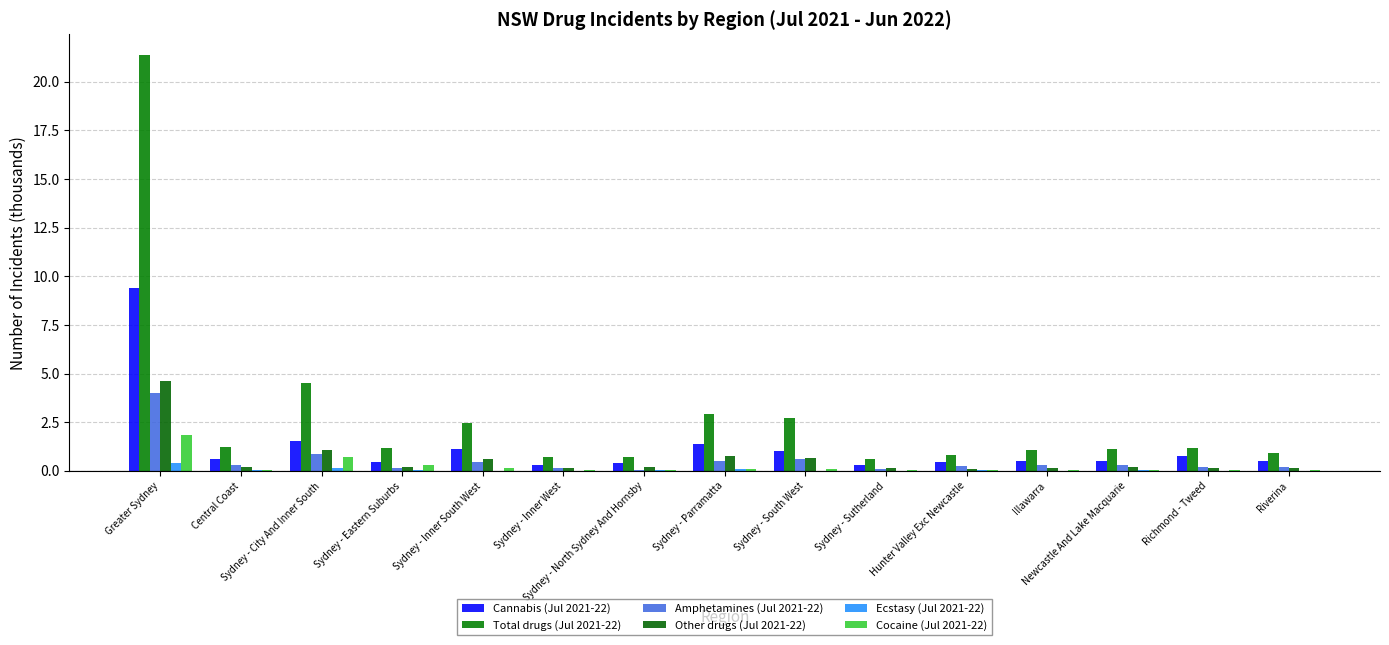

Does the chart contain stacked bars?

No